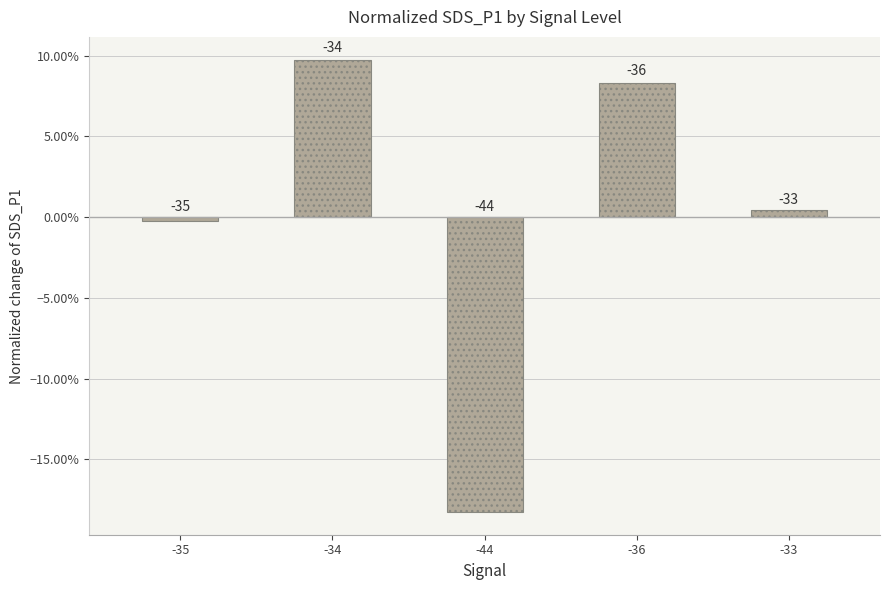

The value at -34 is 0.1. True or false?

False